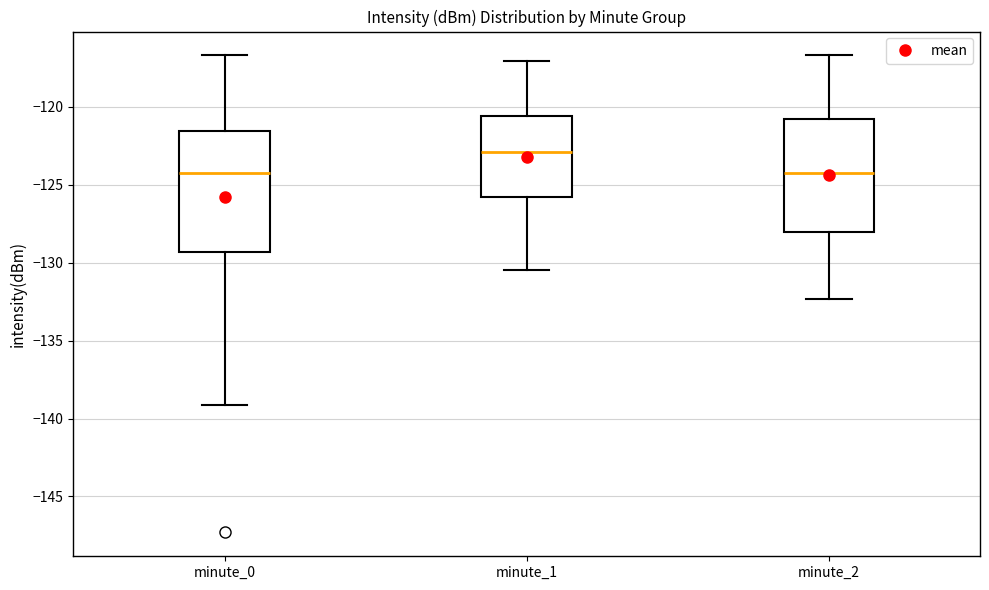

Reading left to right, transcribe this box plot: for each box, give where its median line is, the range the box spans, and where its two whiskers end, as read against the y-axis. The values are not printed on the chart, so give them approximately, as read against the axis.

minute_0: median -124.0, box -129.5 to -121.5, whiskers -139.0 to -116.5
minute_1: median -123.0, box -126.0 to -120.5, whiskers -130.5 to -117.0
minute_2: median -124.0, box -128.0 to -121.0, whiskers -132.5 to -116.5